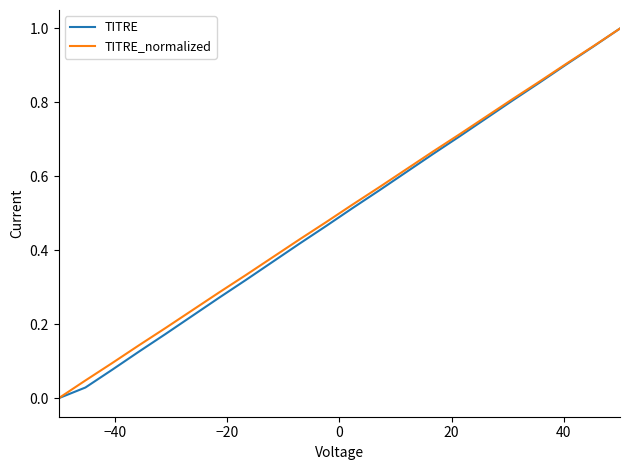

Count the number of categories in the chart.

22